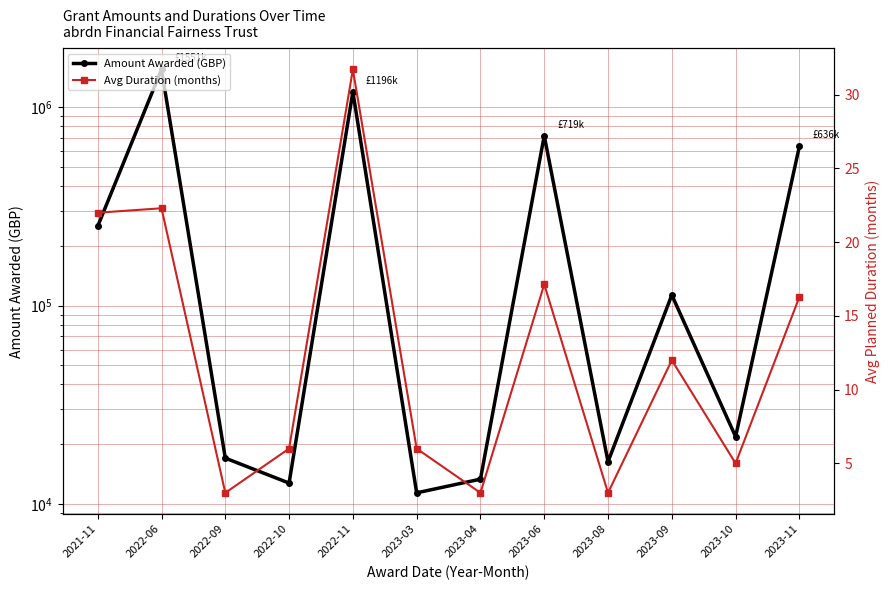

The Avg Duration (months) series shows 9.1 at 2022-10. True or false?

False